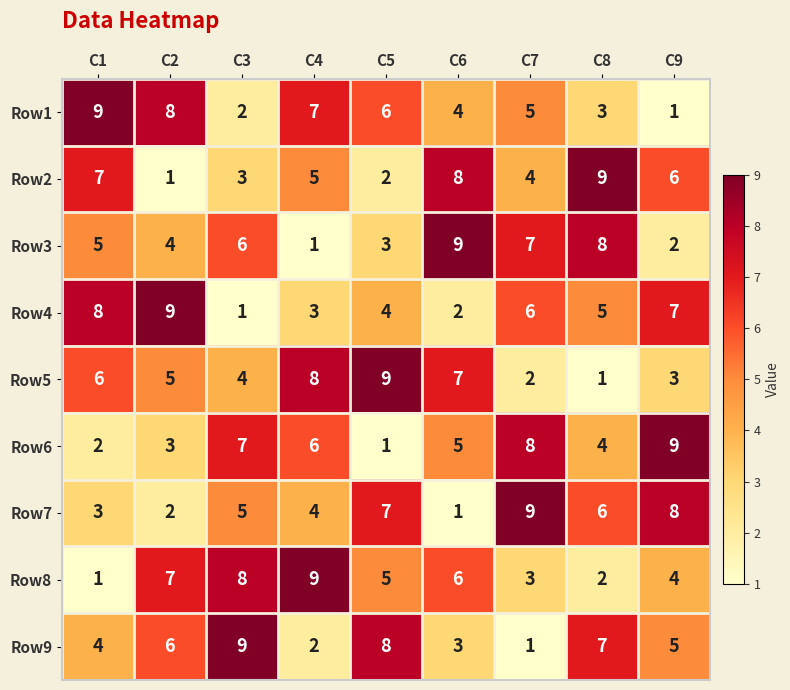

Is it true that Row7 equals 10 at C5?

False